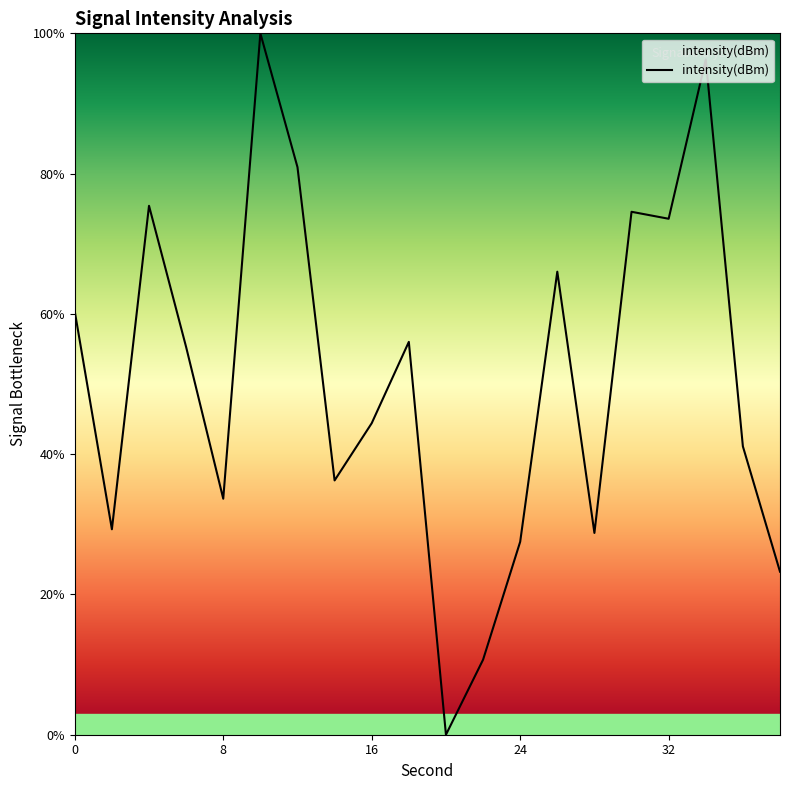

What is the maximum value shown in the chart?

100.0